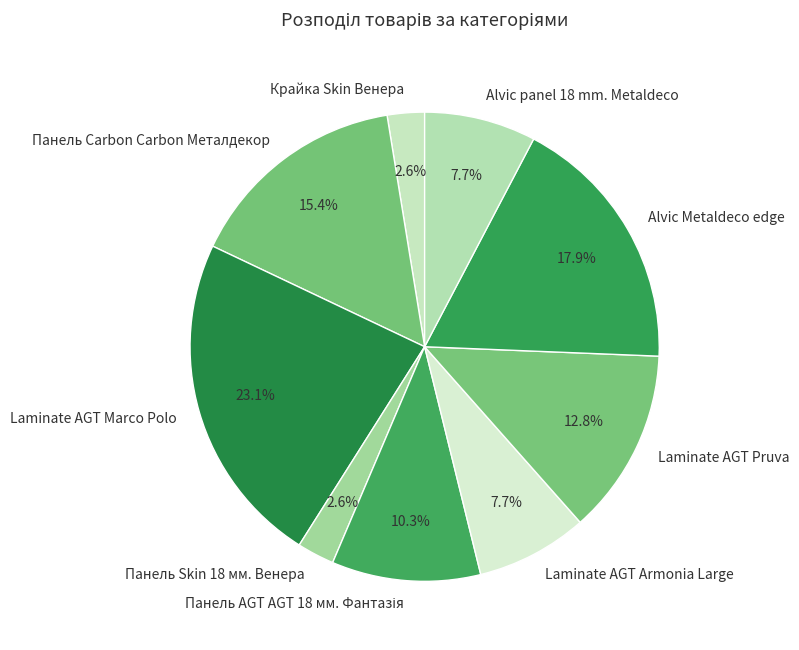

To the nearest percent, what portion does Laminate AGT Pruva represent?

13%